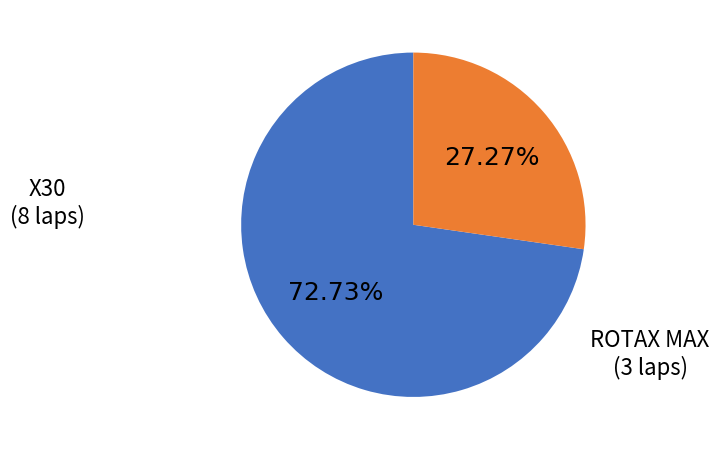

Is there any slice that represents more than half of the pie?

Yes